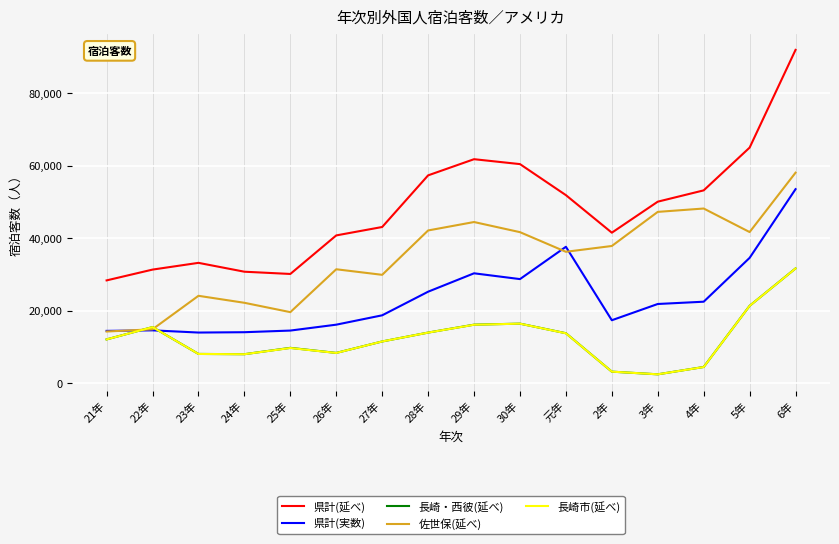

True or false: 県計(延べ) and 県計(実数) cross at least once.

False